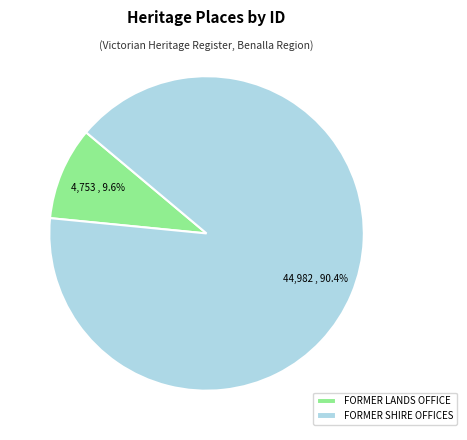

Which slice is the smallest?

FORMER LANDS OFFICE